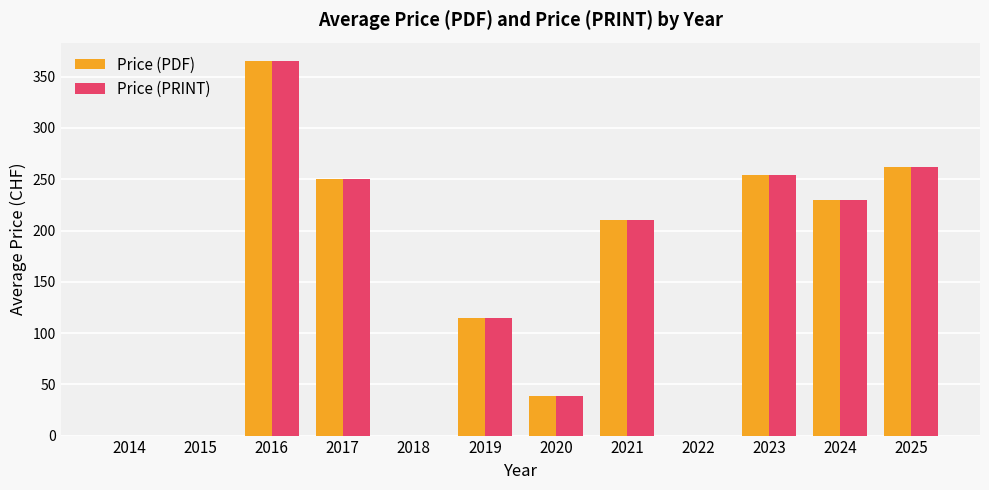

Does the chart contain stacked bars?

No